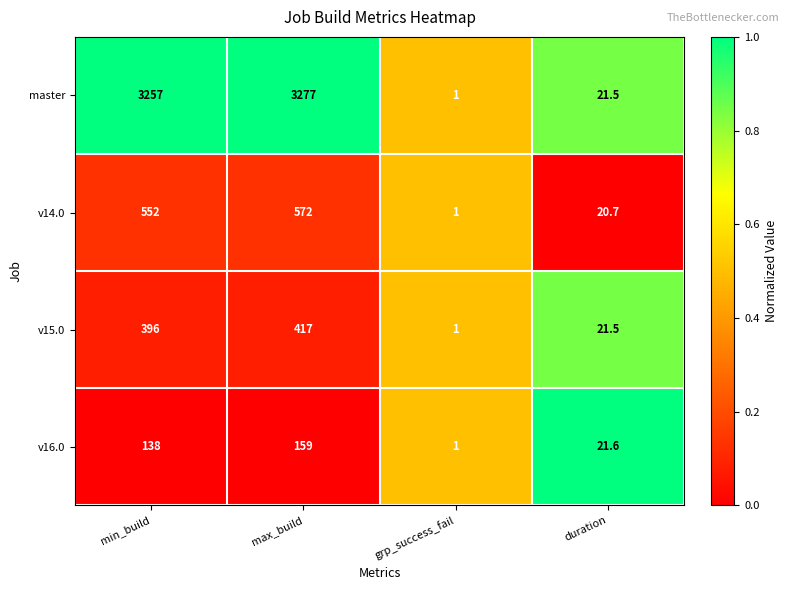

At which category is the sum across all series the highest?

max_build